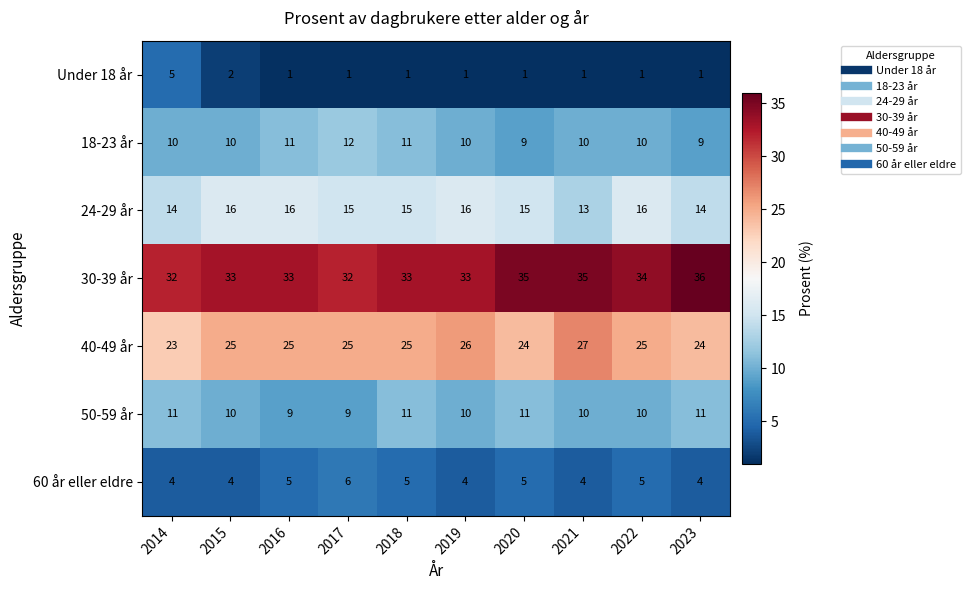

List the series in order of their peak value, lowest first.

Under 18 år, 60 år eller eldre, 50-59 år, 18-23 år, 24-29 år, 40-49 år, 30-39 år